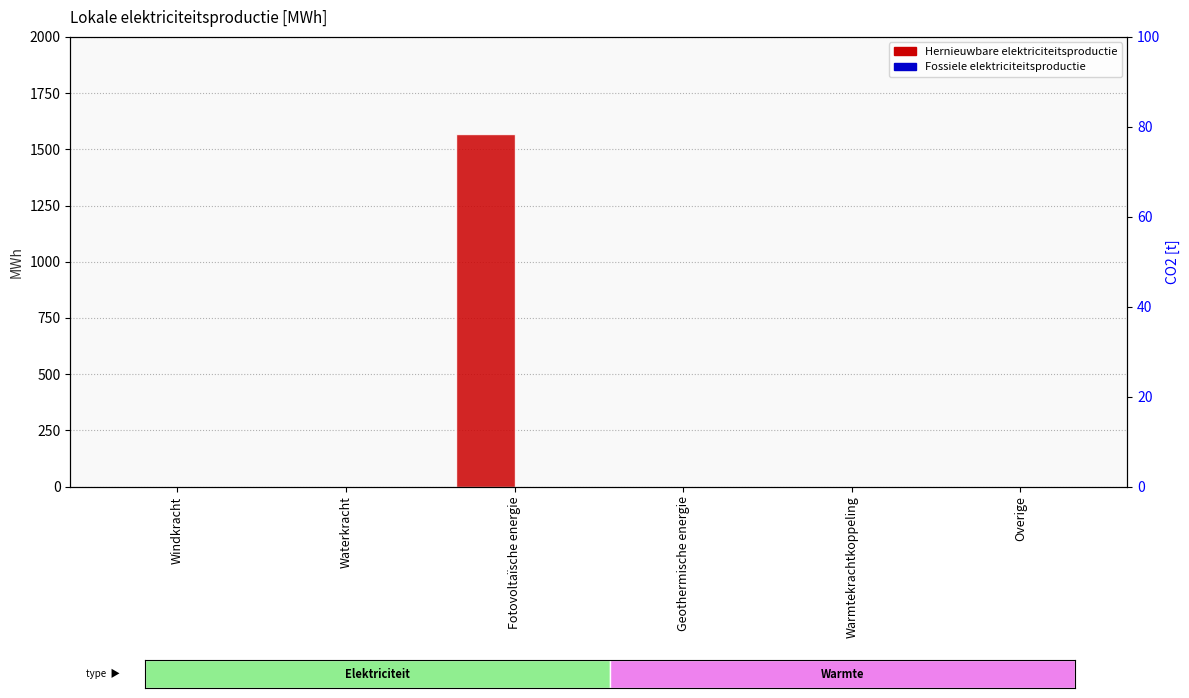

Where is Fossiele elektriciteitsproductie nearest to the value 0?

Windkracht